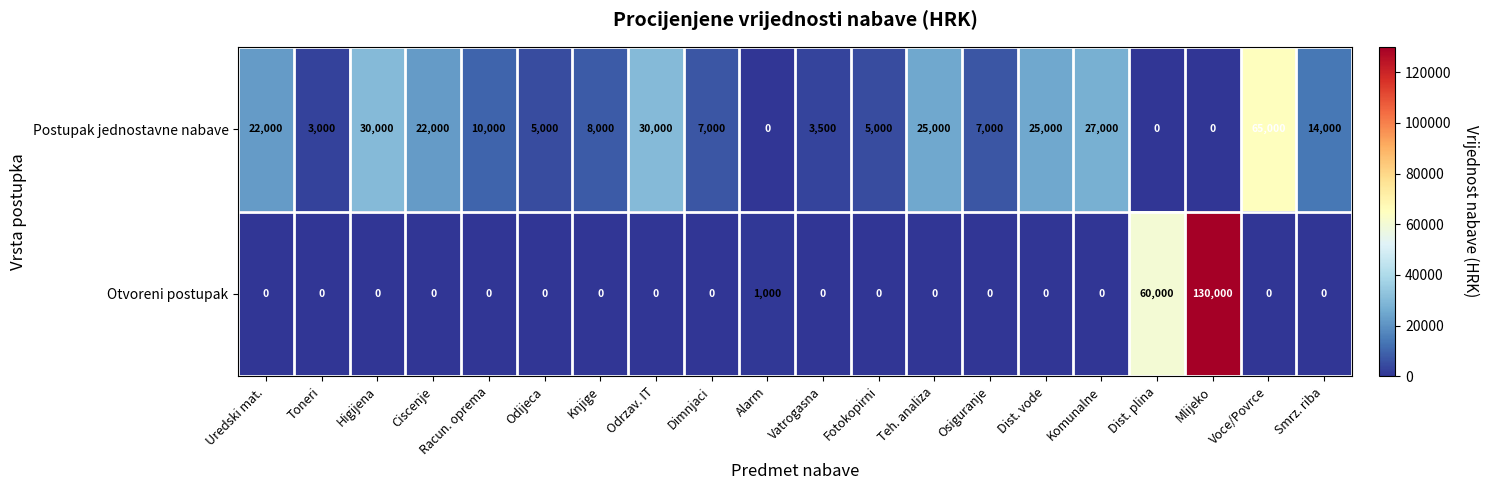

Is it true that Otvoreni postupak equals 0 at Odijeca?

True